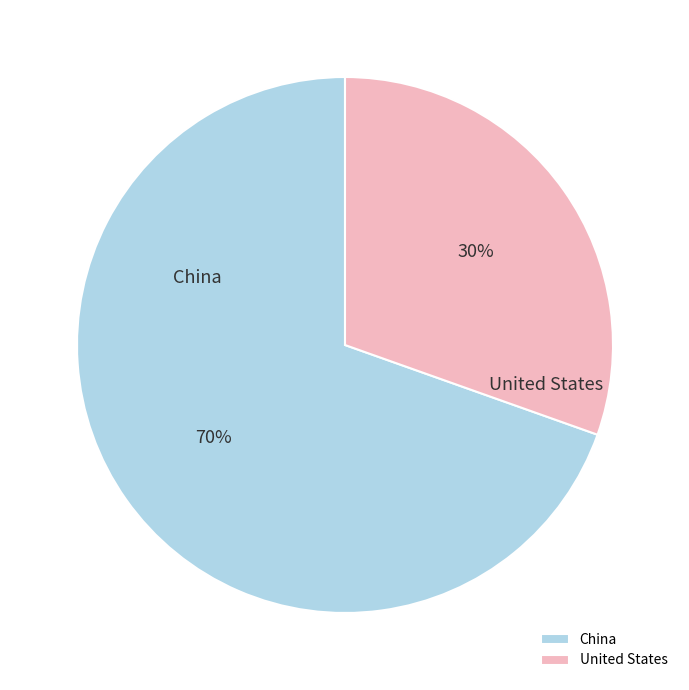

How many slices are in this pie chart?

2